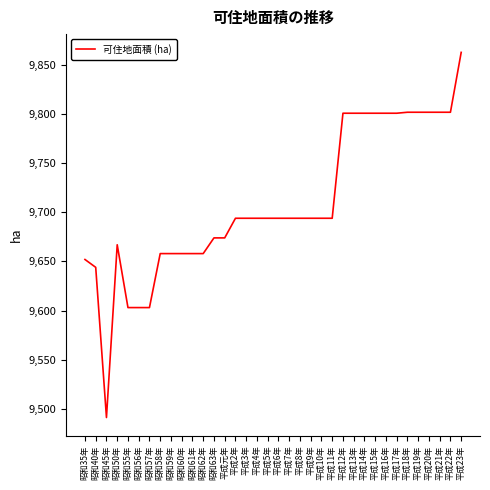

What is the maximum value shown in the chart?

9863